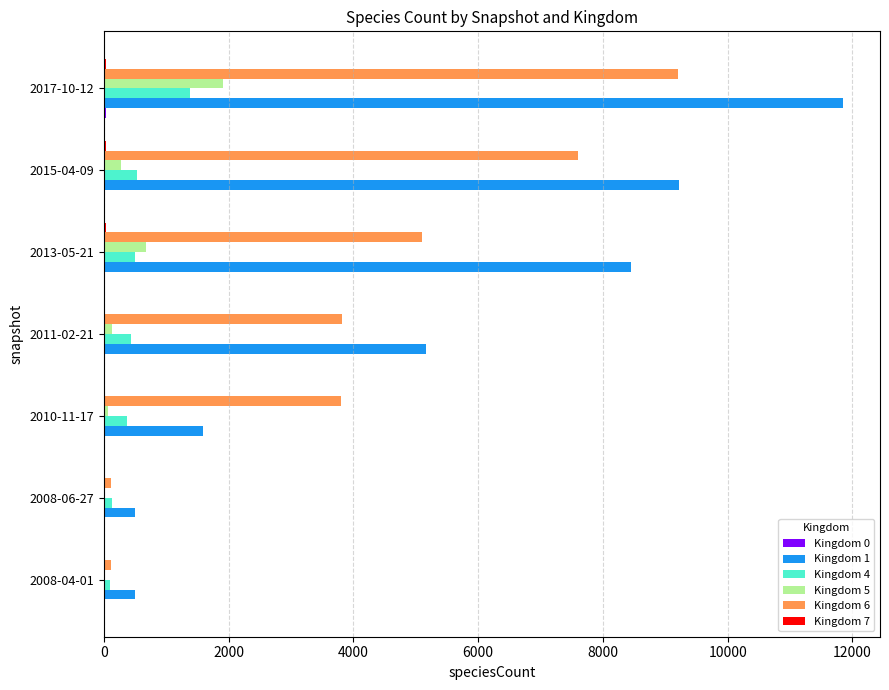

Count the number of categories in the chart.

7